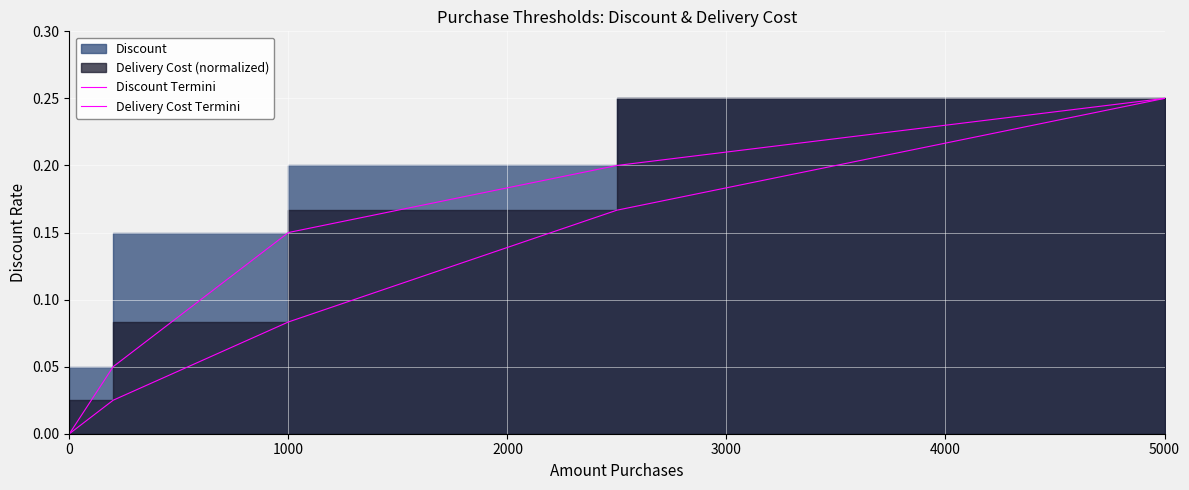

Is it true that Delivery Cost Termini equals 0.1 at 1000?

True